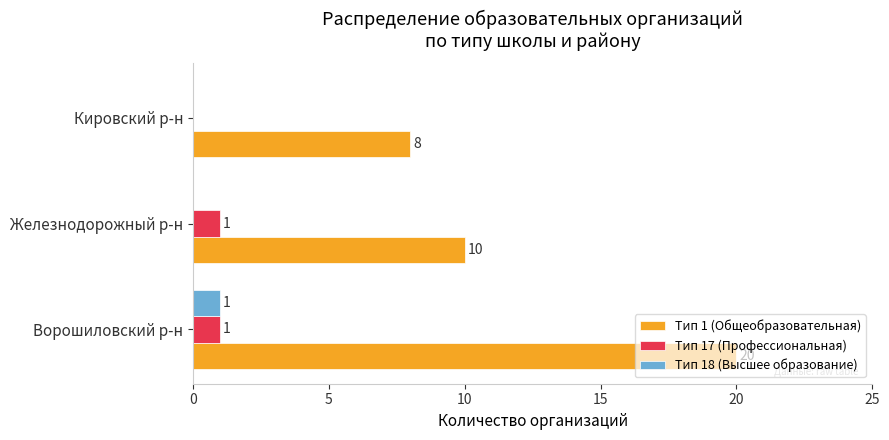

How many Тип 17 (Профессиональная) values are between 0 and 1?

3